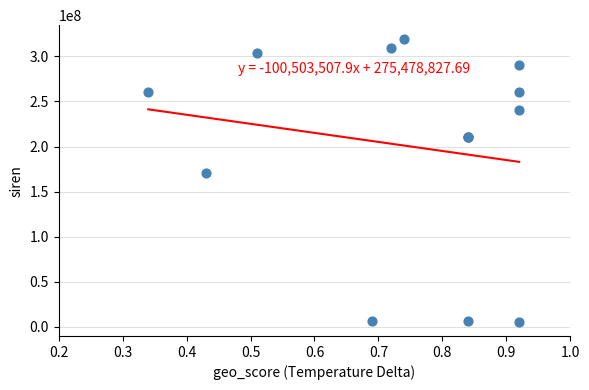

What Y value in the scatter plot is closest to 162237608?

170402119